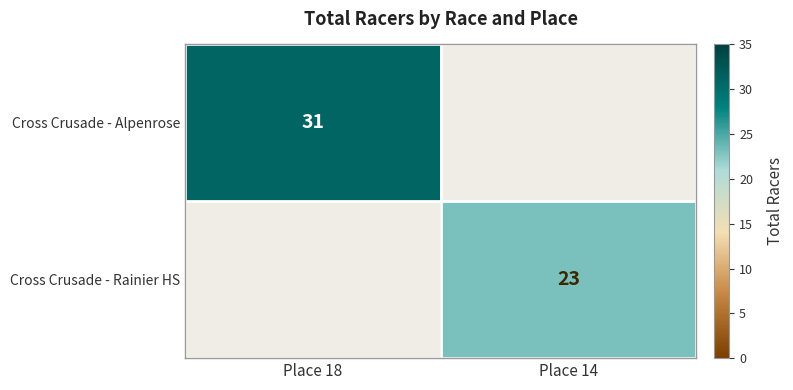

Is the value of Cross Crusade - Rainier HS at Place 14 greater than the value of Cross Crusade - Alpenrose at Place 18?

No